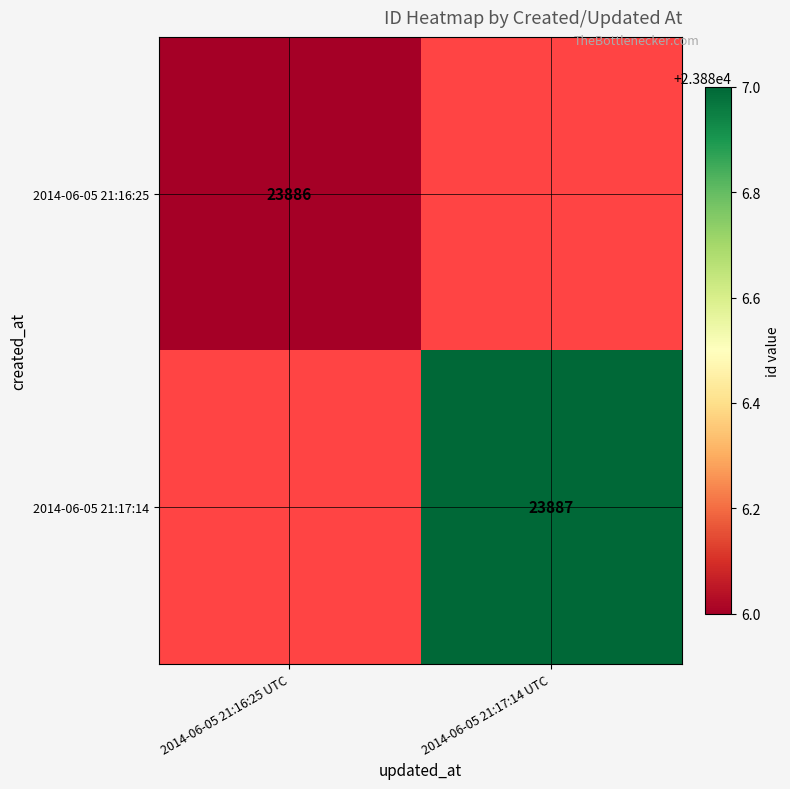

The value of 2014-06-05 21:16:25 at 2014-06-05 21:16:25 UTC is 6423. True or false?

False